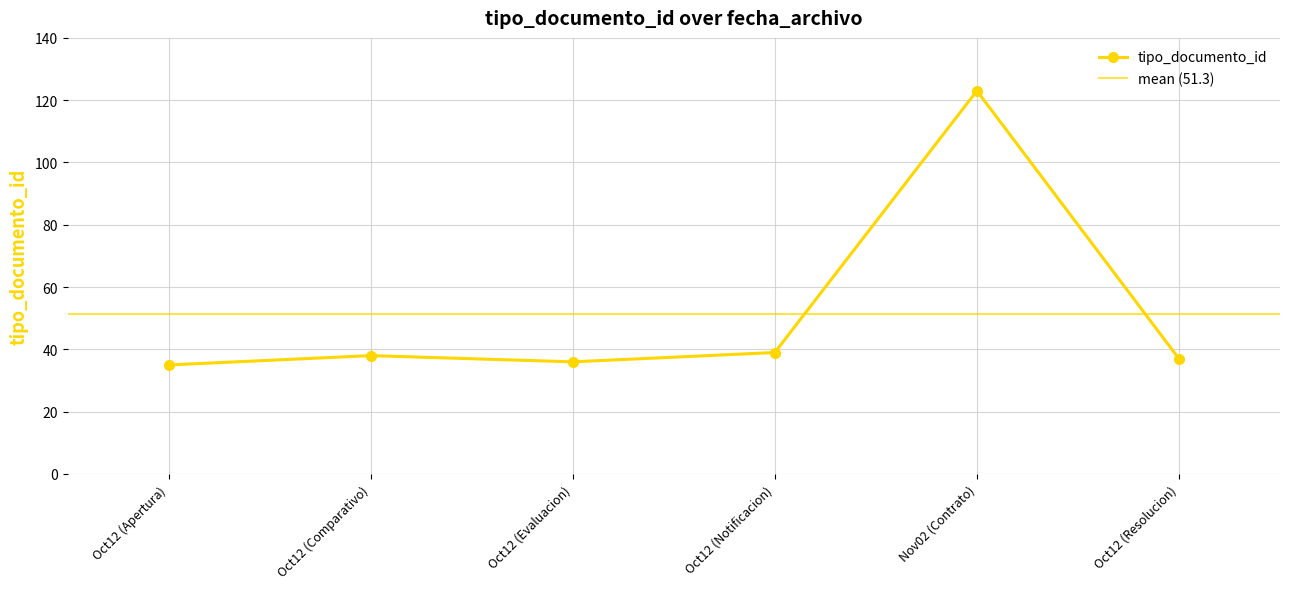

What is the lowest value of the tipo_documento_id series?

35